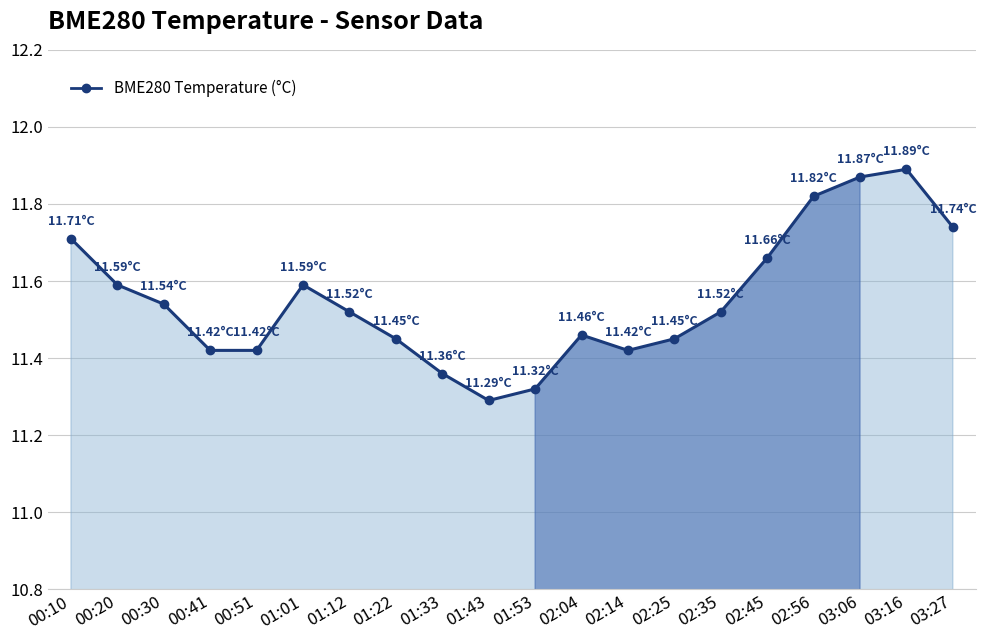

What is the difference between the maximum and minimum values?

0.6